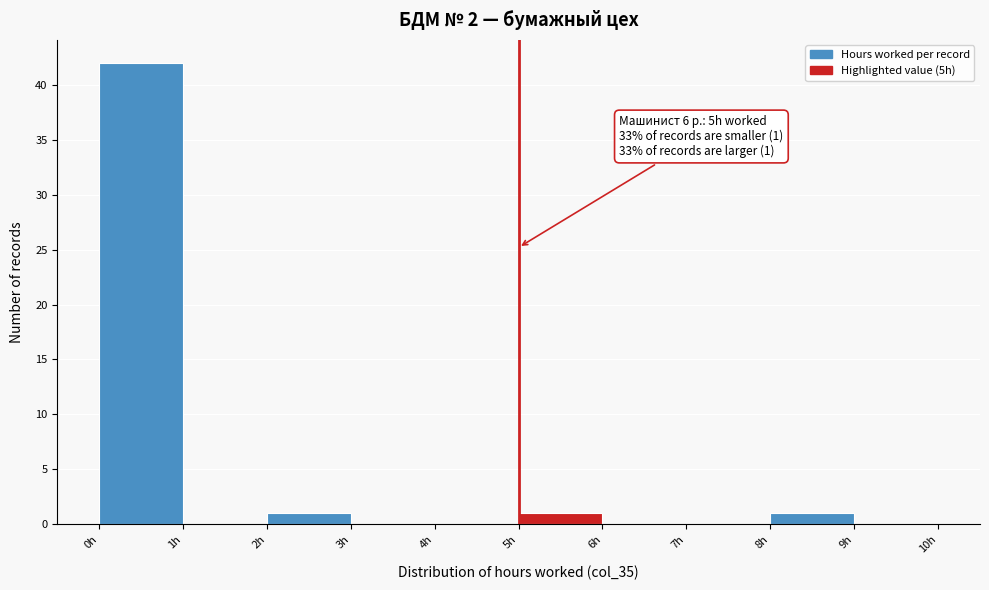

Which range on the x-axis has the tallest bar?

0 to 1